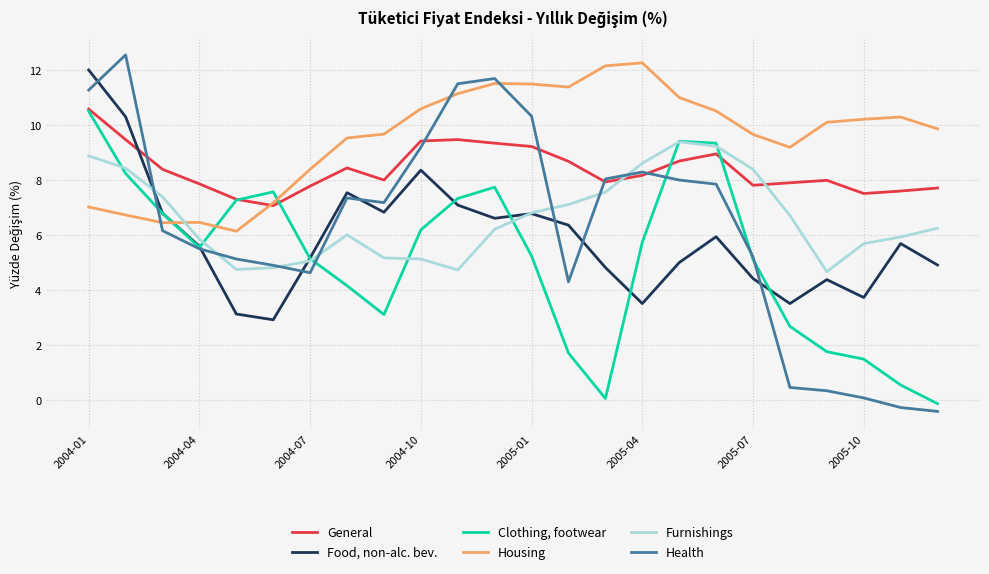

Which series has the largest total across all categories?

Housing